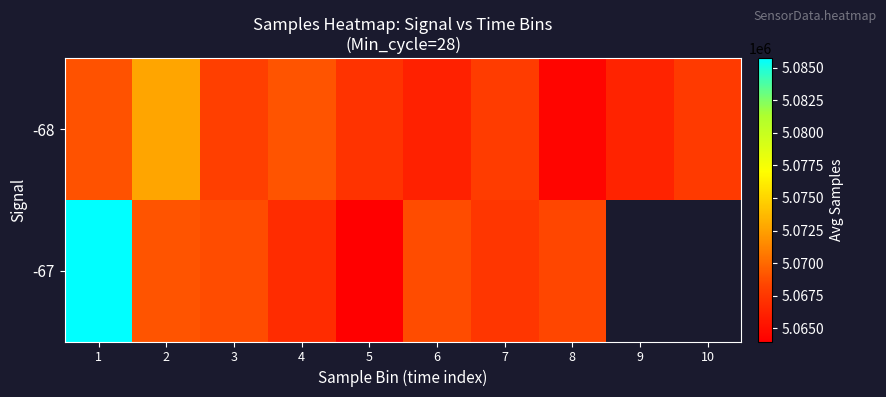

Which has a higher value, 3 or 4?

4